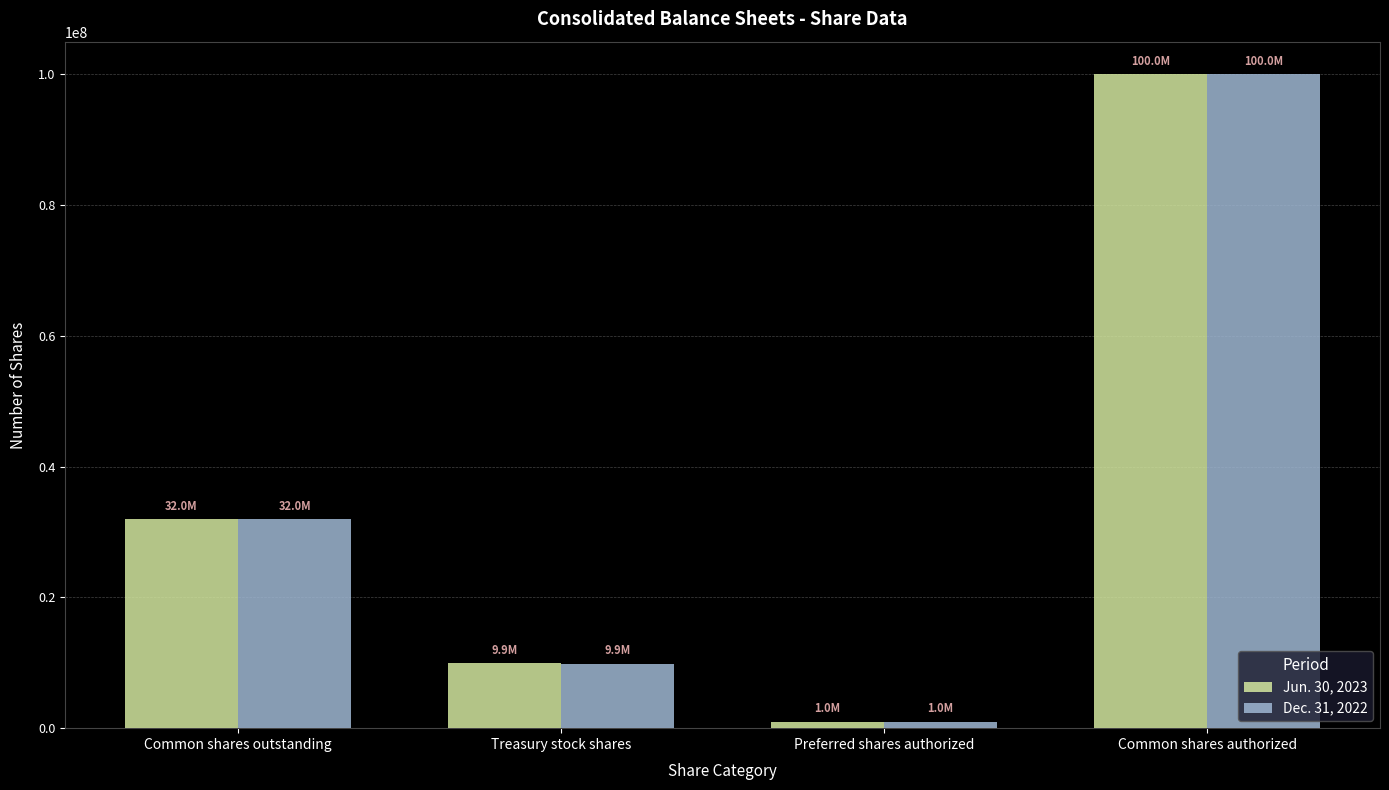

True or false: Dec. 31, 2022 has a value of 1000000 at Preferred shares authorized.

True